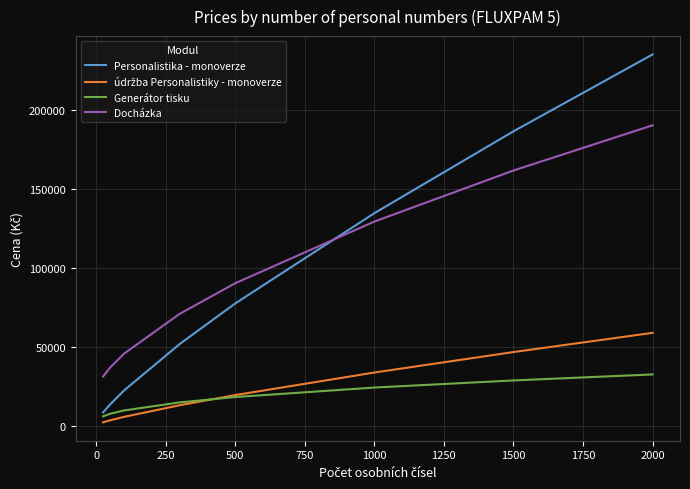

What is the lowest value of the Generátor tisku series?

5900